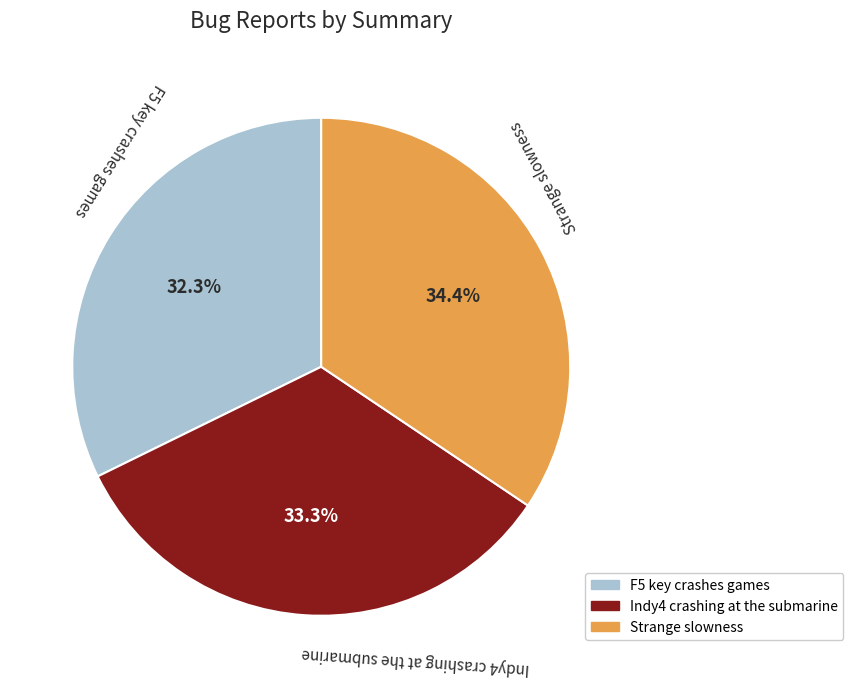

True or false: F5 key crashes games accounts for 26% of the total.

False